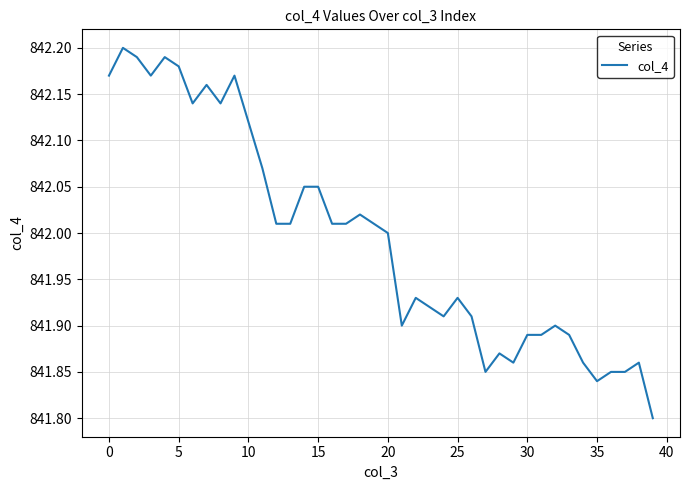

What is the difference between the maximum and minimum values?

0.4